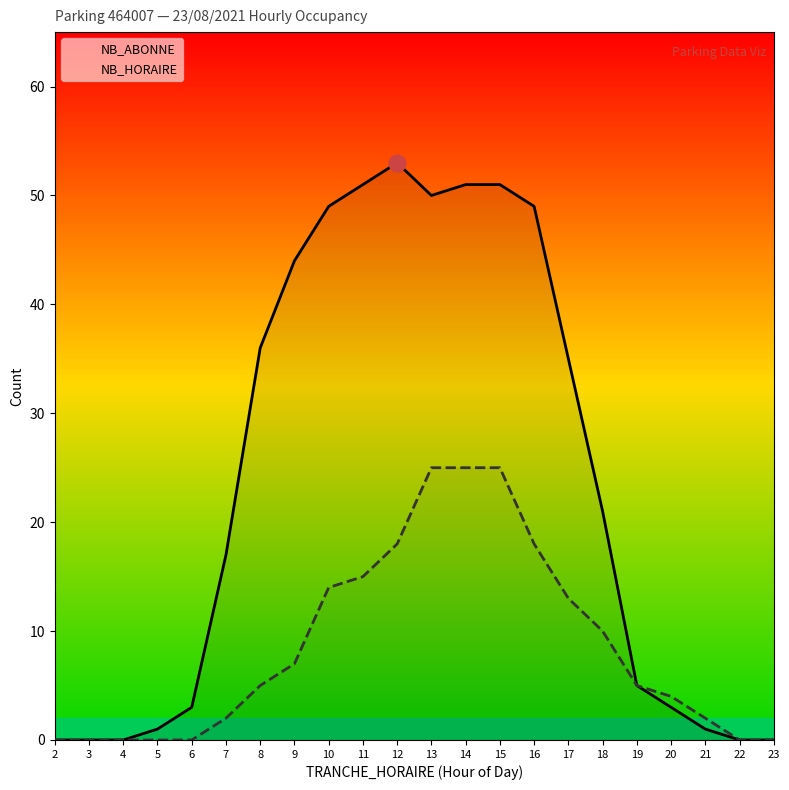

Is it true that NB_ABONNE equals 53 at 12?

True